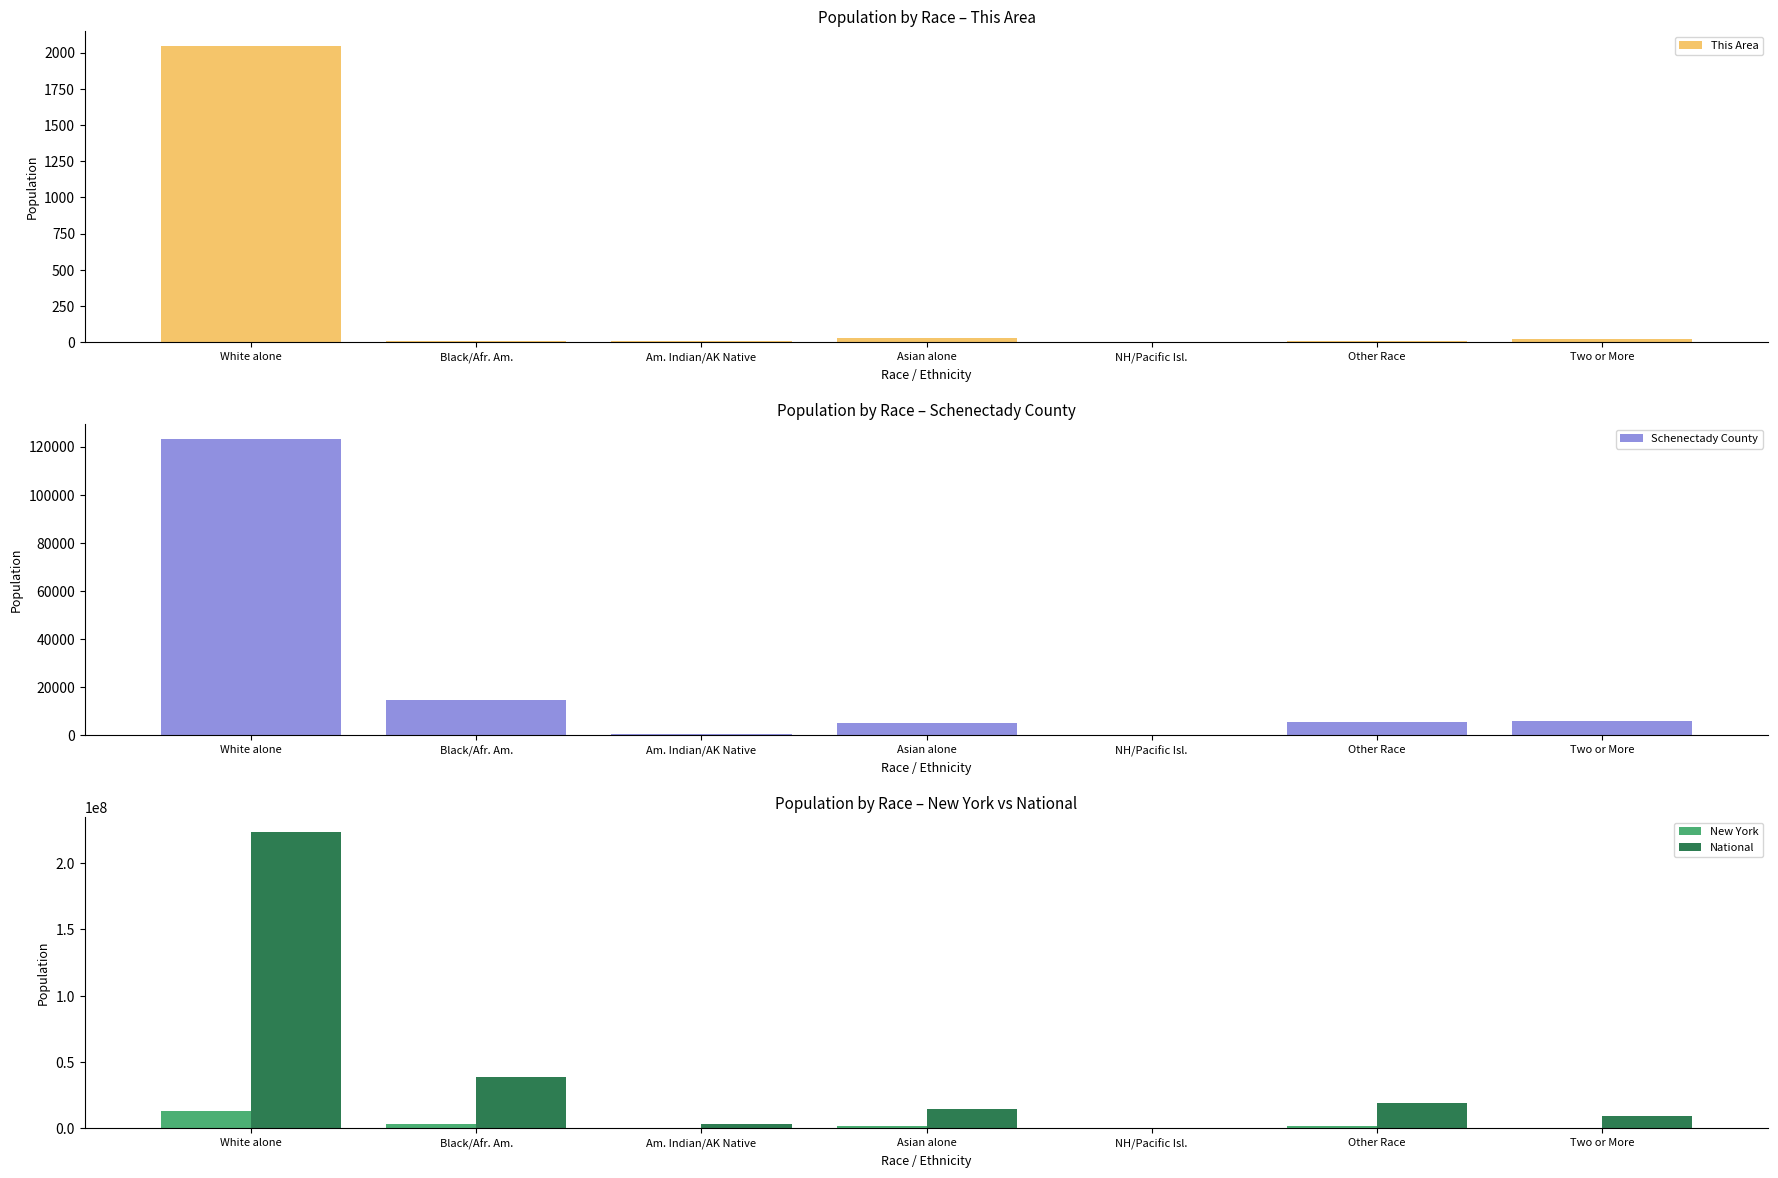

At which category is the sum across all series the highest?

White alone